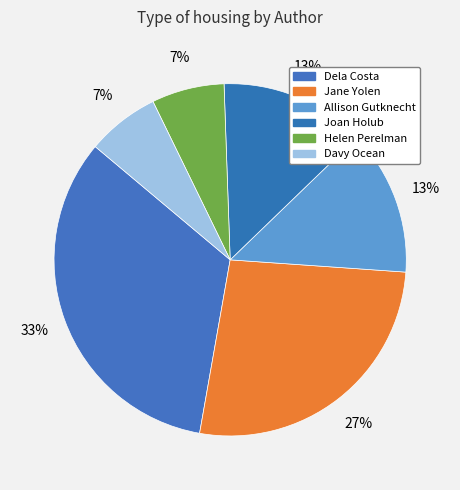

Which category has the biggest portion of the pie?

Dela Costa